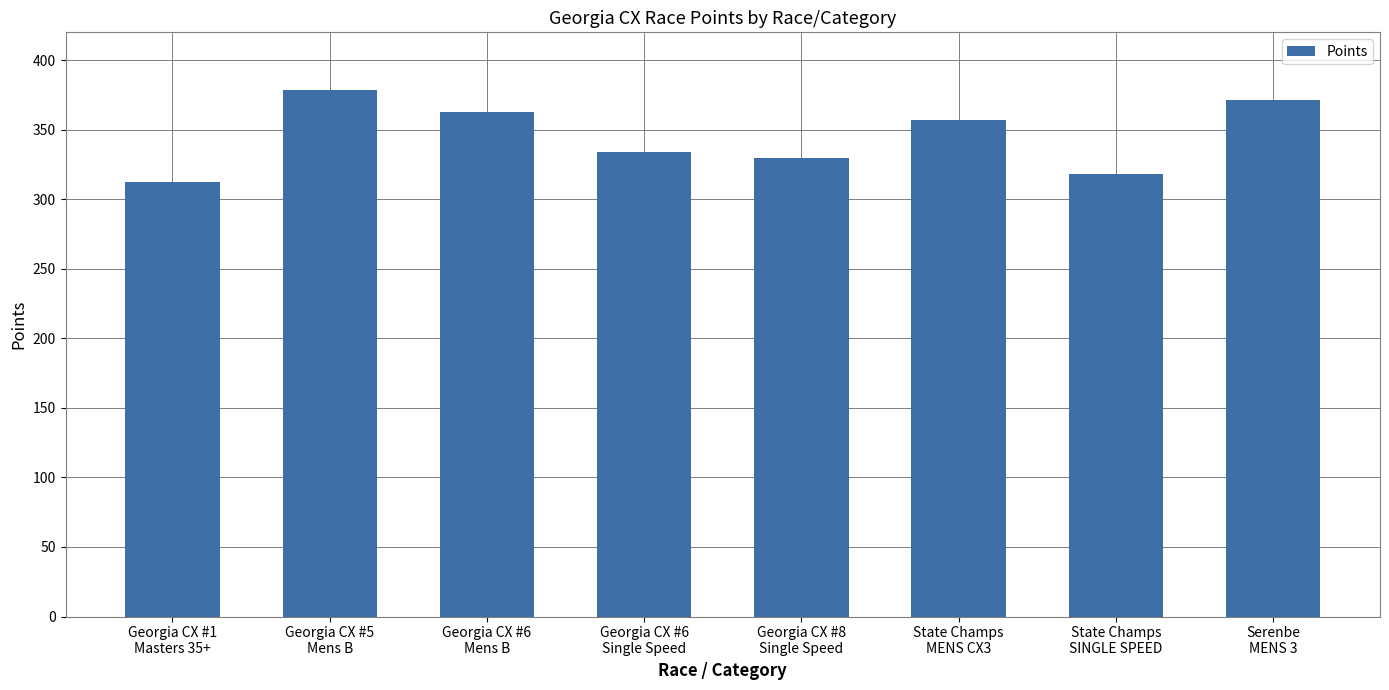

What value does the data have at State Champs
MENS CX3?

357.2